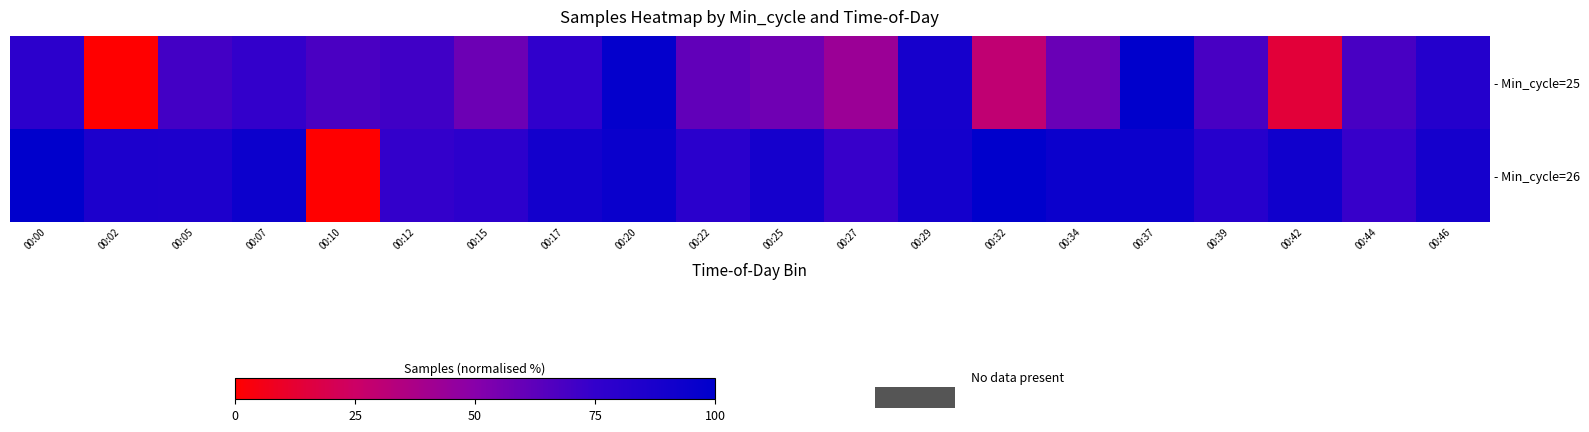

Reading left to right, list all the values displayed in this chart.

- Min_cycle=25: 00:00=0.8	00:02=0.0	00:05=0.7	00:07=0.7	00:10=0.7	00:12=0.7	00:15=0.6	00:17=0.8	00:20=1.0	00:22=0.6	00:25=0.6	00:27=0.4	00:29=0.9	00:32=0.3	00:34=0.6	00:37=1.0	00:39=0.7	00:42=0.1	00:44=0.7	00:46=0.8
- Min_cycle=26: 00:00=1.0	00:02=0.9	00:05=0.9	00:07=0.9	00:10=0.0	00:12=0.7	00:15=0.8	00:17=0.9	00:20=0.9	00:22=0.8	00:25=0.9	00:27=0.7	00:29=0.9	00:32=1.0	00:34=0.9	00:37=0.9	00:39=0.8	00:42=0.9	00:44=0.7	00:46=0.9